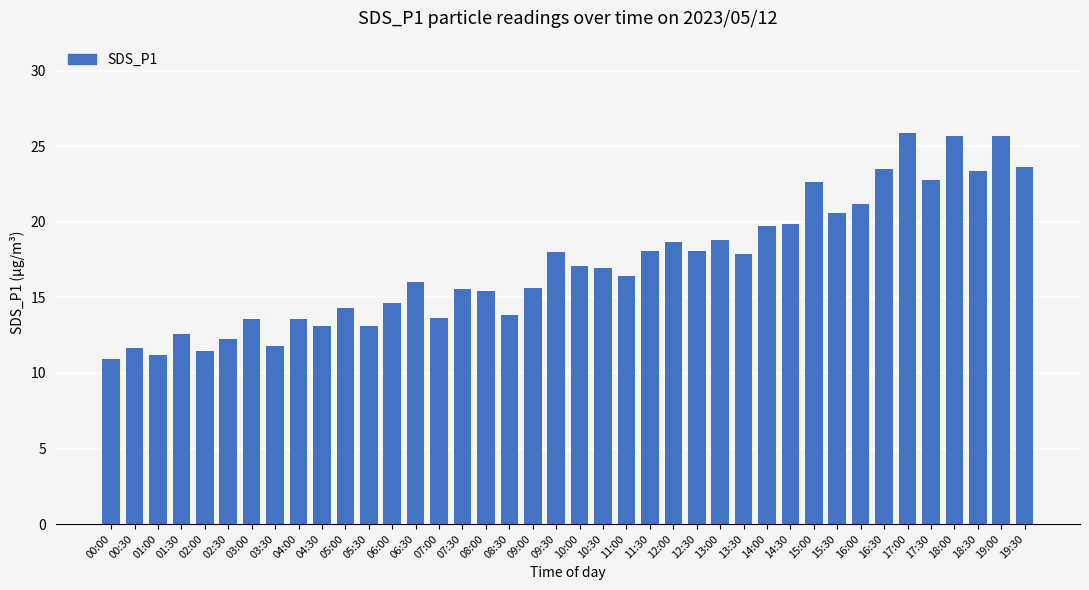

What is the sum of the values at 01:00 and 06:30?

27.2